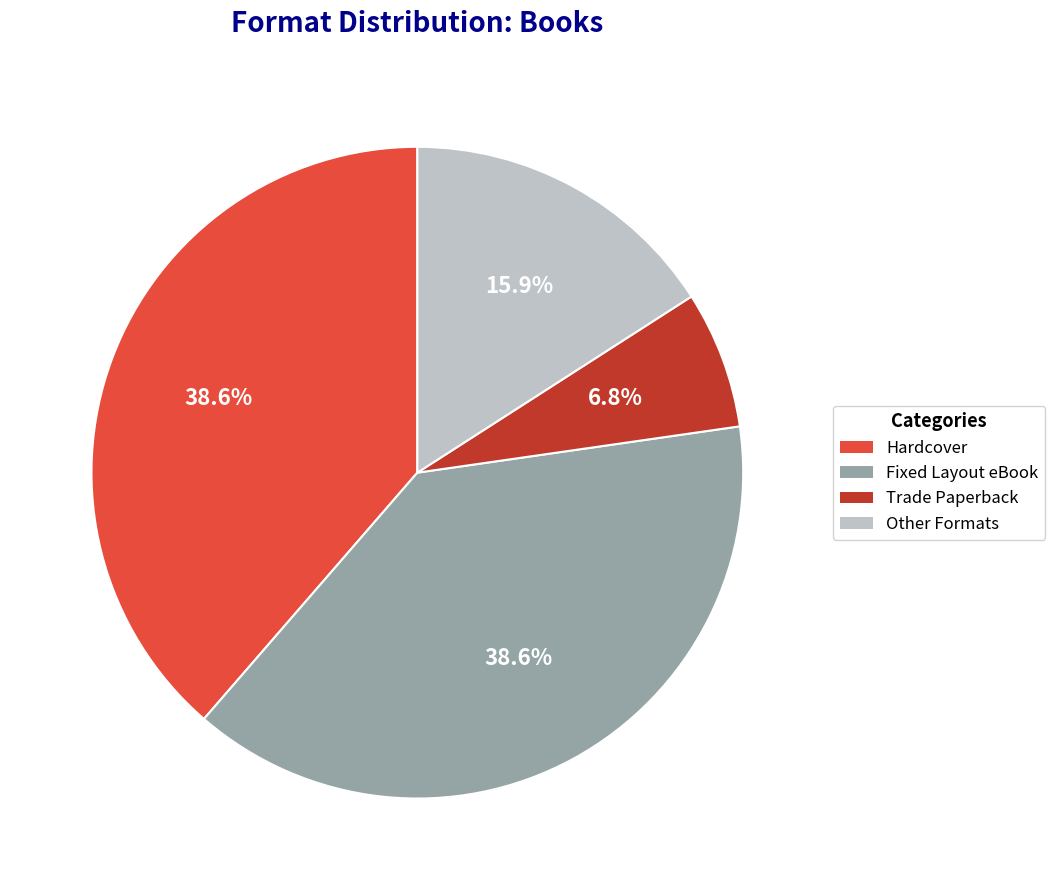

Is there a majority slice in this chart?

No